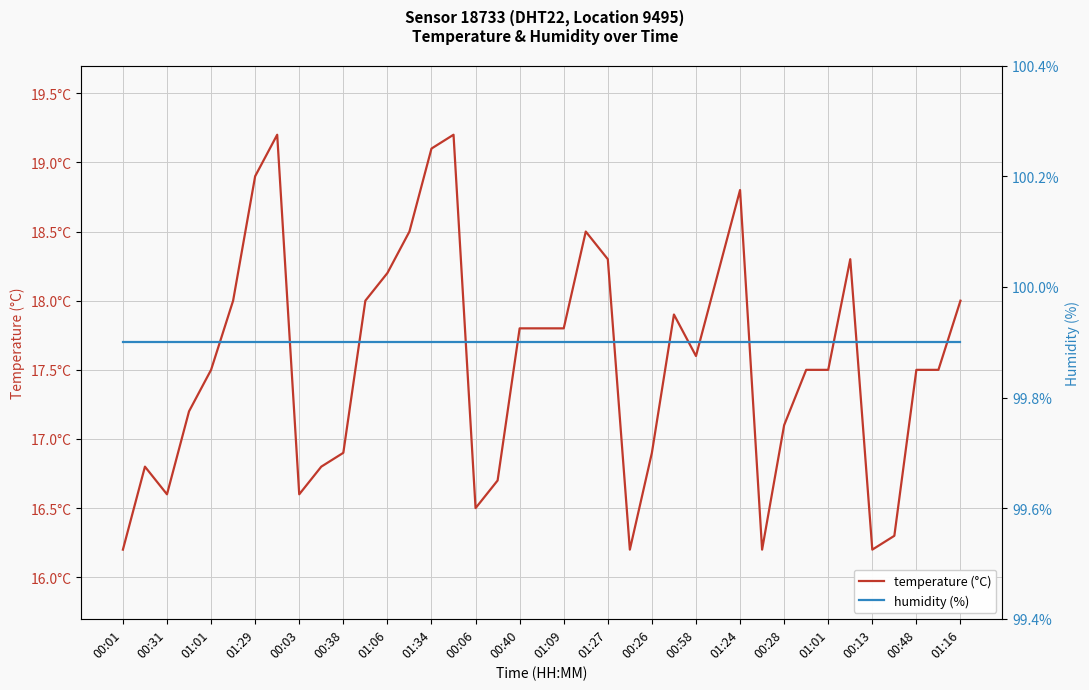

Between 00:40 and 01:09, which series saw the biggest shift?

temperature (°C)